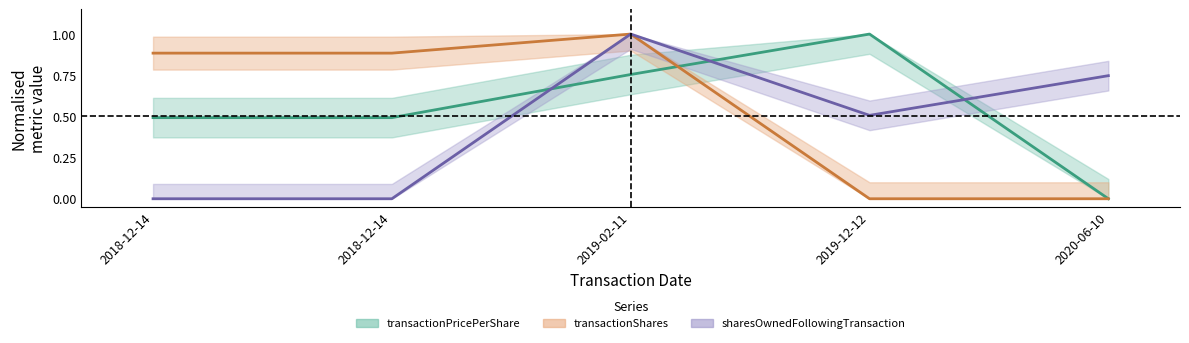

The value of transactionShares at 2020-06-10 is 0.7. True or false?

False